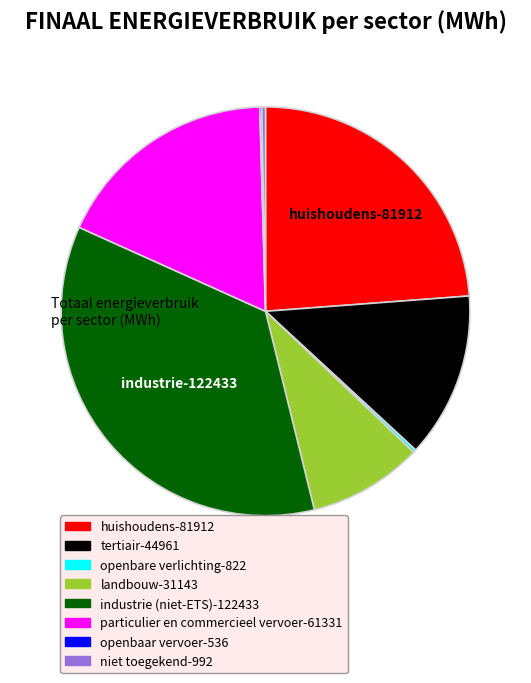

Do industrie (niet-ETS) and niet toegekend together represent more than half of the pie?

No